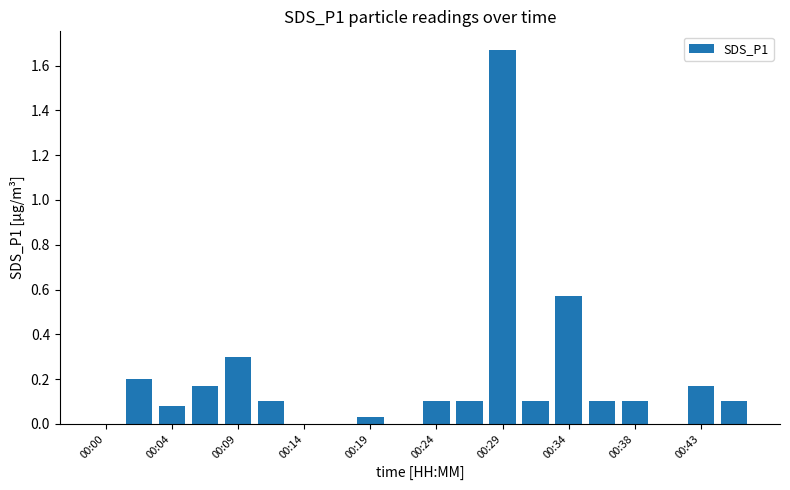

What is the value of the 19th bar from the left?

0.2